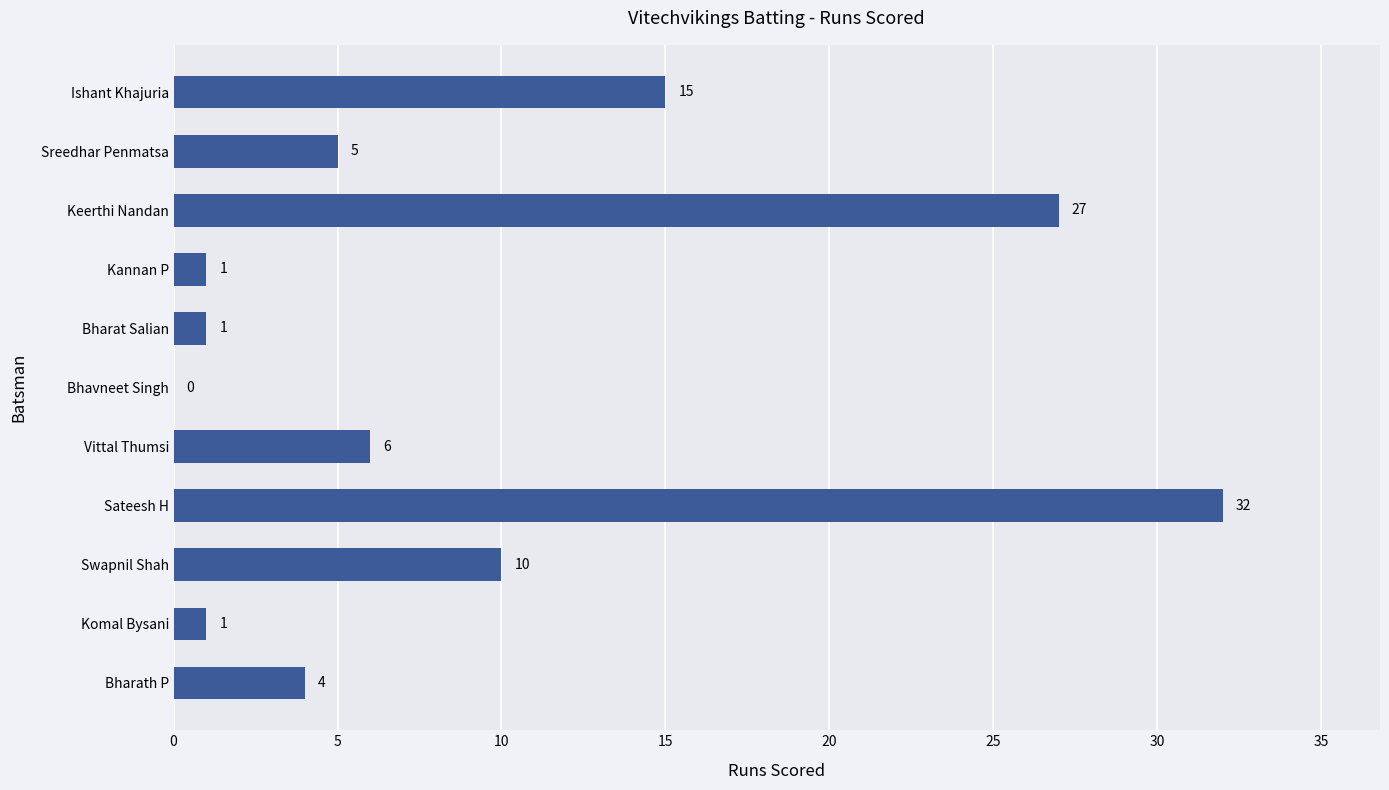

What is the sum of the values at Bharat Salian and Swapnil Shah?

11